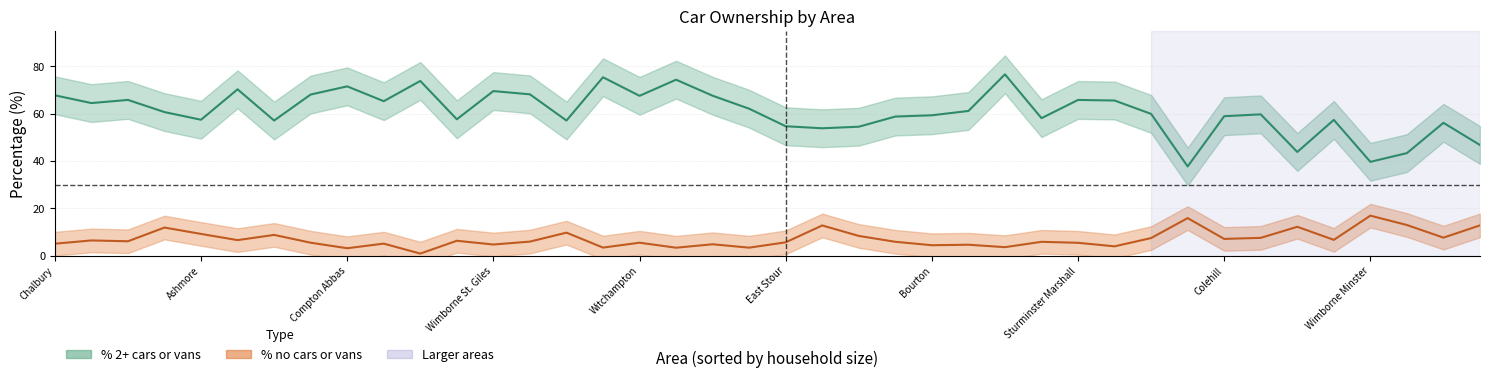

Is it true that % no cars or vans in household equals 1.1 at Woodlands?

False